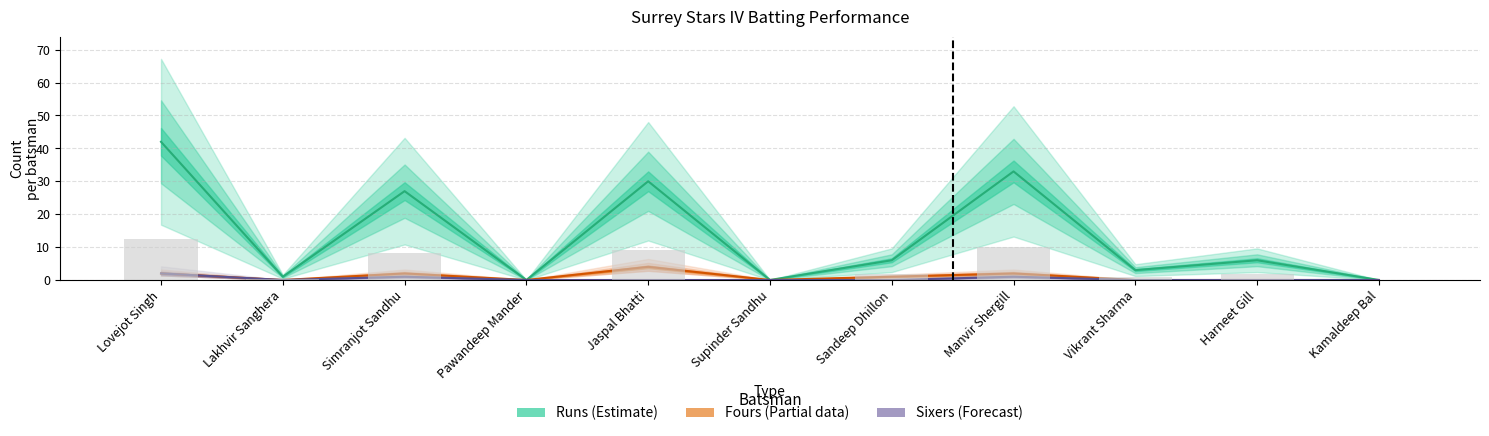

True or false: Sixers has a value of 0.0 at Sandeep Dhillon.

True